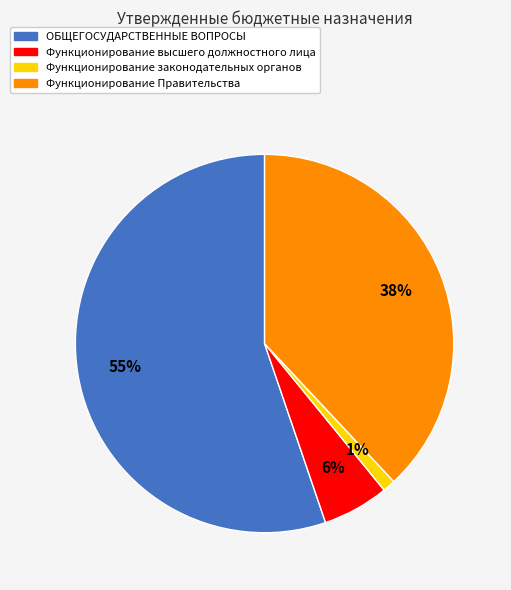

Which slice represents more than half of the pie?

ОБЩЕГОСУДАРСТВЕННЫЕ ВОПРОСЫ